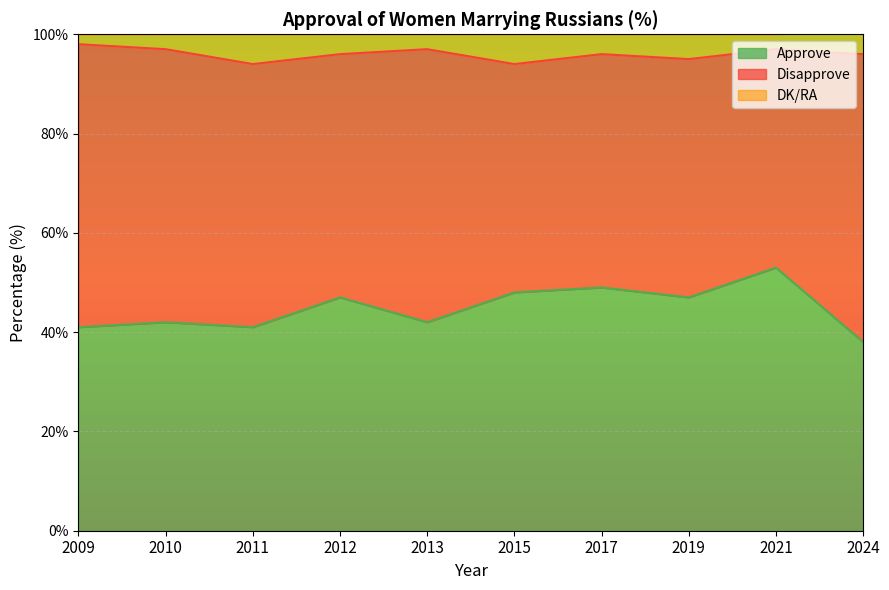

What is the value of the Approve point at the 7th from the left?

49